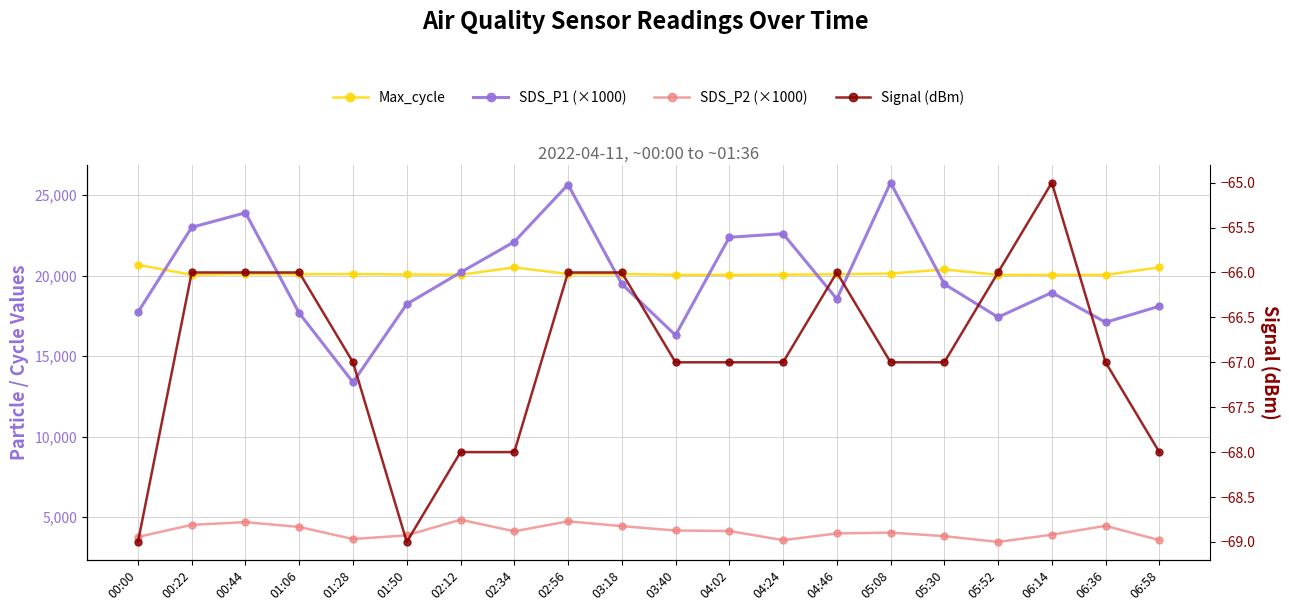

What is the maximum value for SDS_P2 (×1000)?

4850